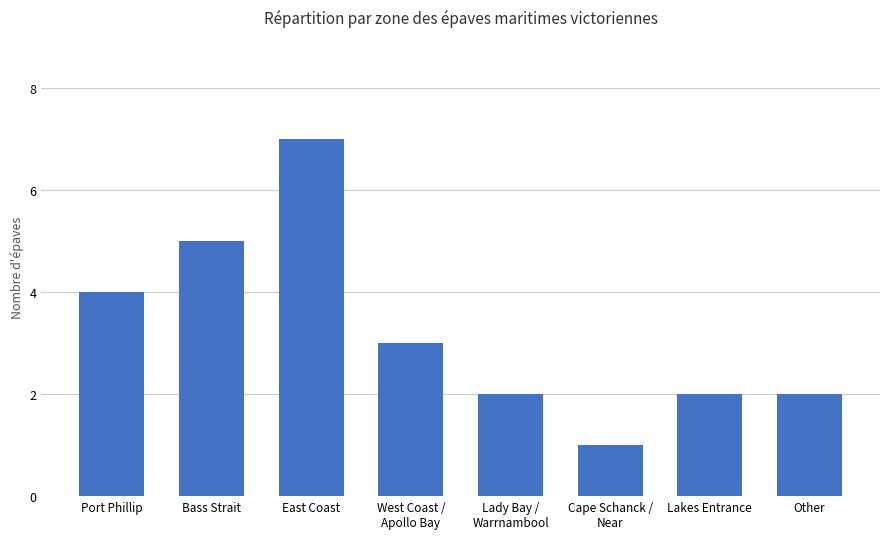

At which category does the chart reach its peak across all series?

East Coast